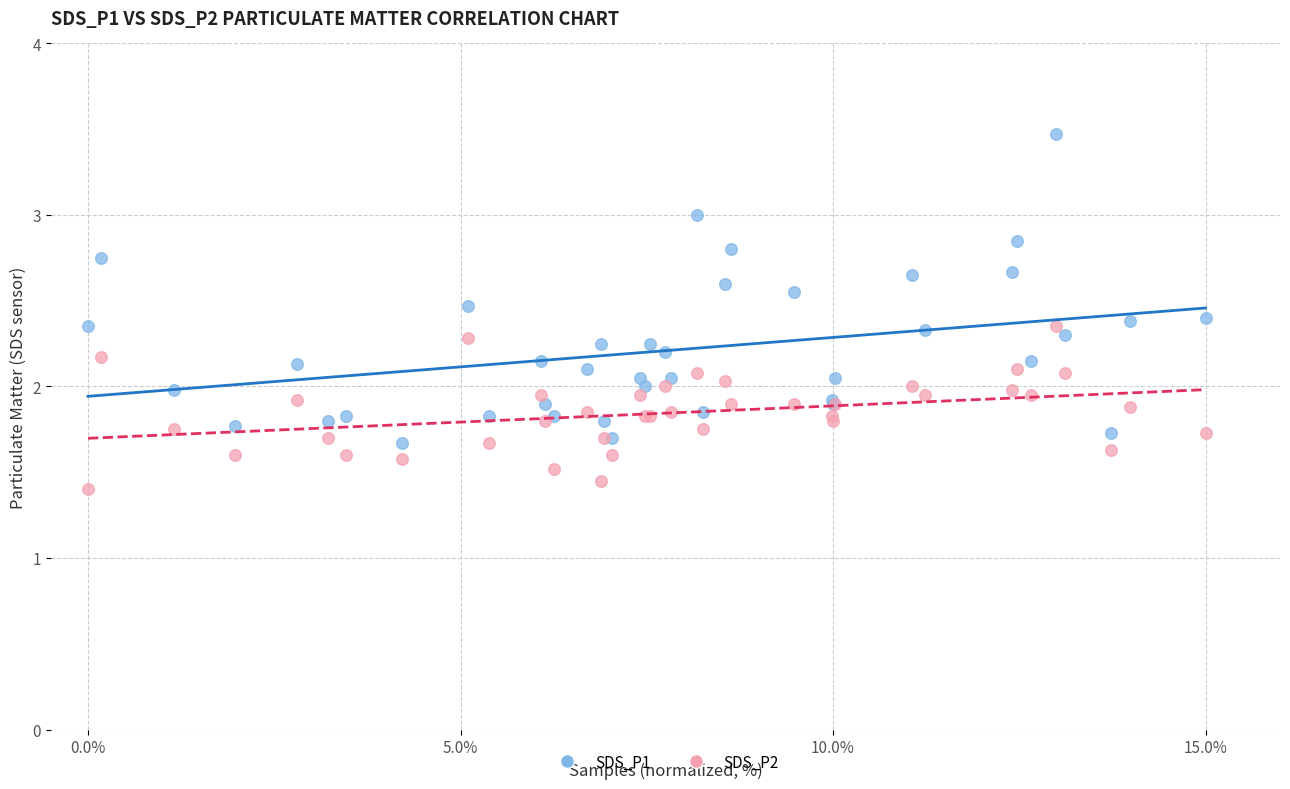

Which series has the widest spread of Y values?

SDS_P1